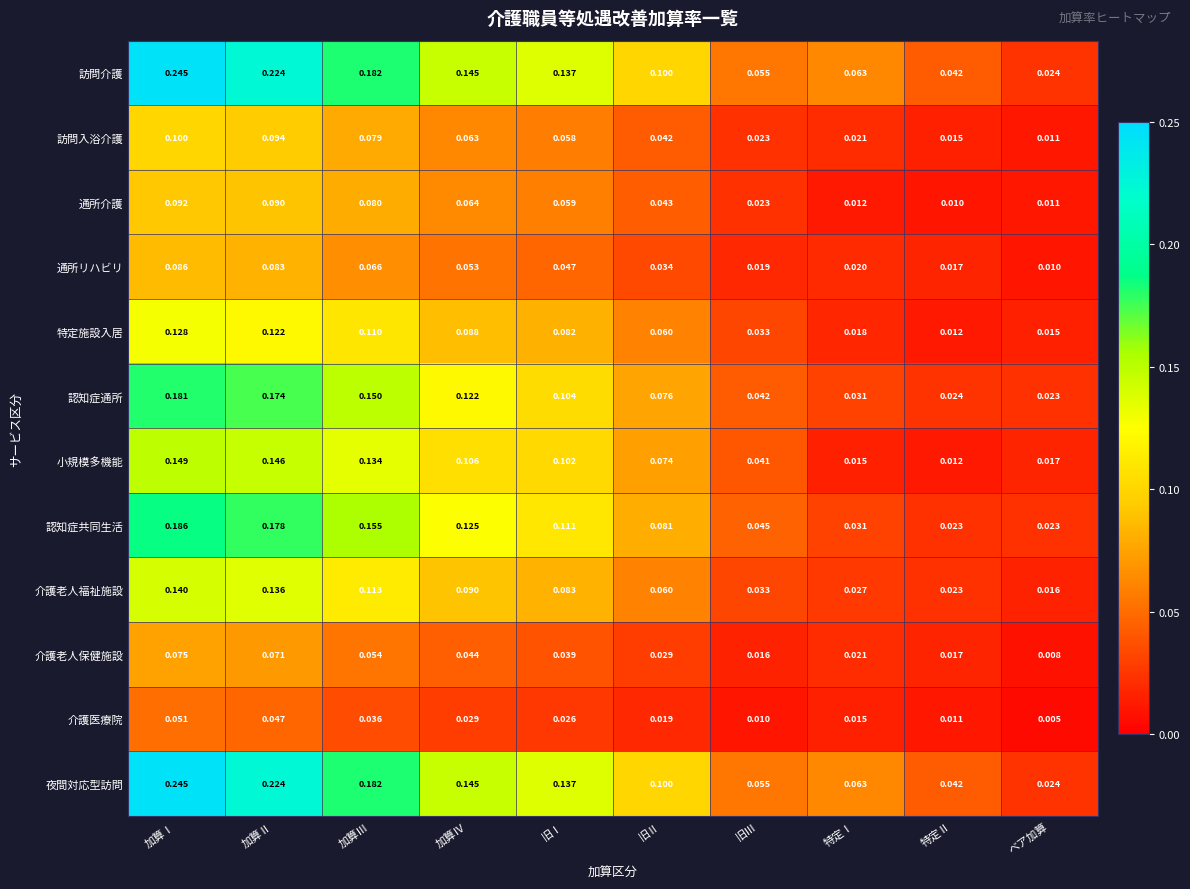

Which category has the highest value across all series?

加算Ⅰ